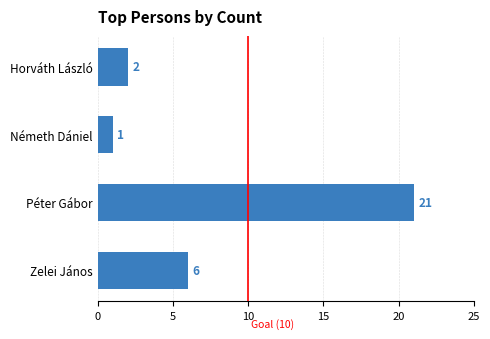

What is the difference between the maximum and minimum values?

20